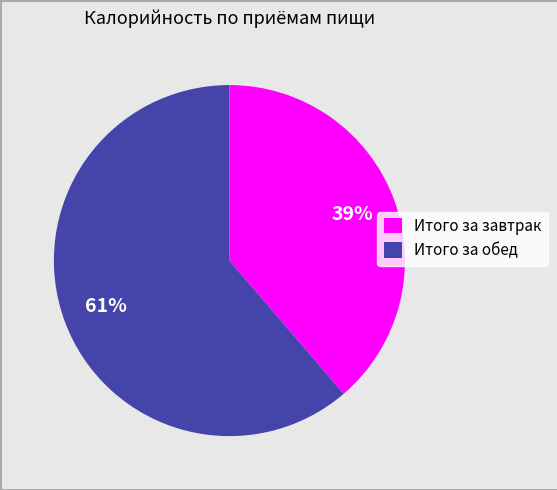

Does Итого за обед represent more than half of the total?

Yes